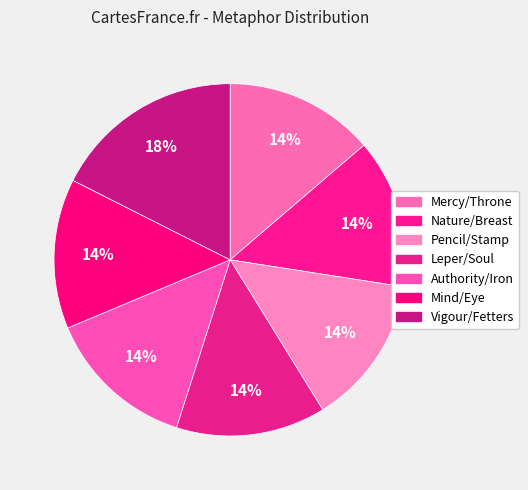

How many segments does this pie chart have?

7